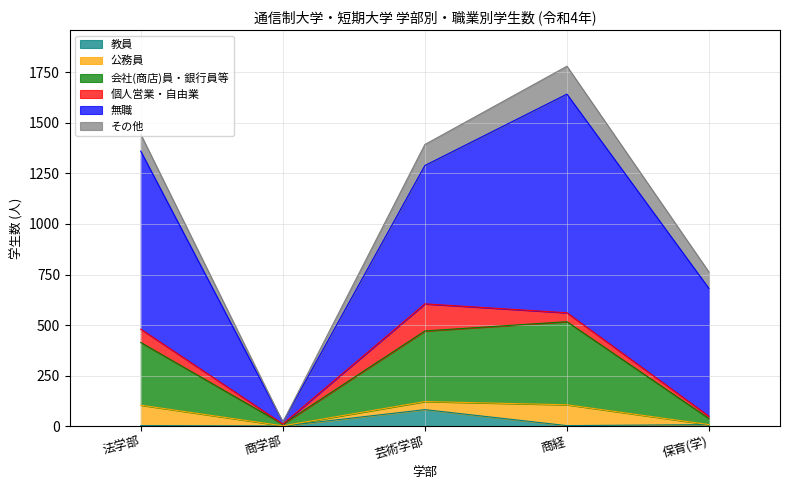

How many lines are shown in the chart?

6